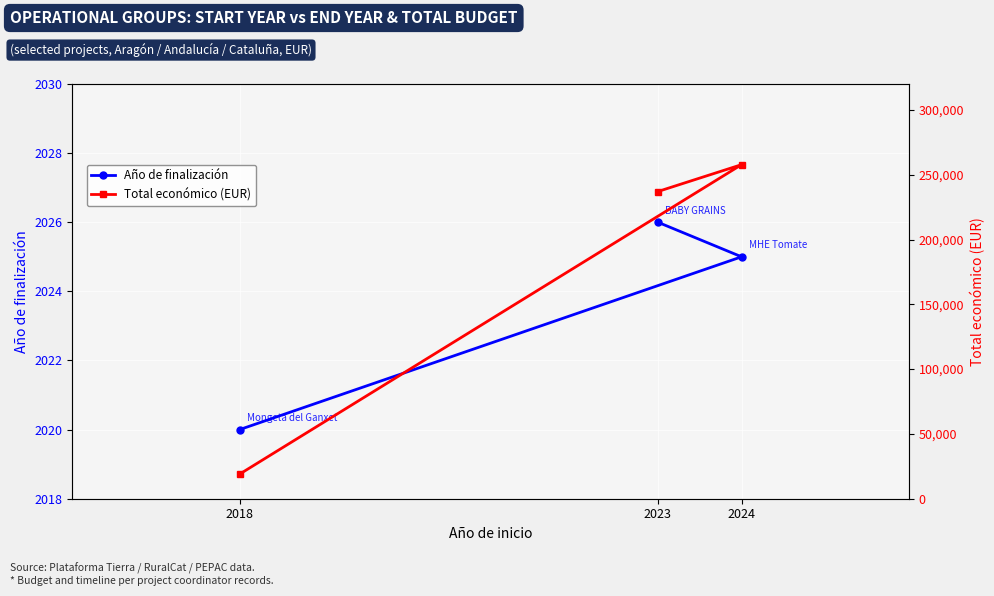

What is the lowest value of the Total económico (EUR) series?

18970